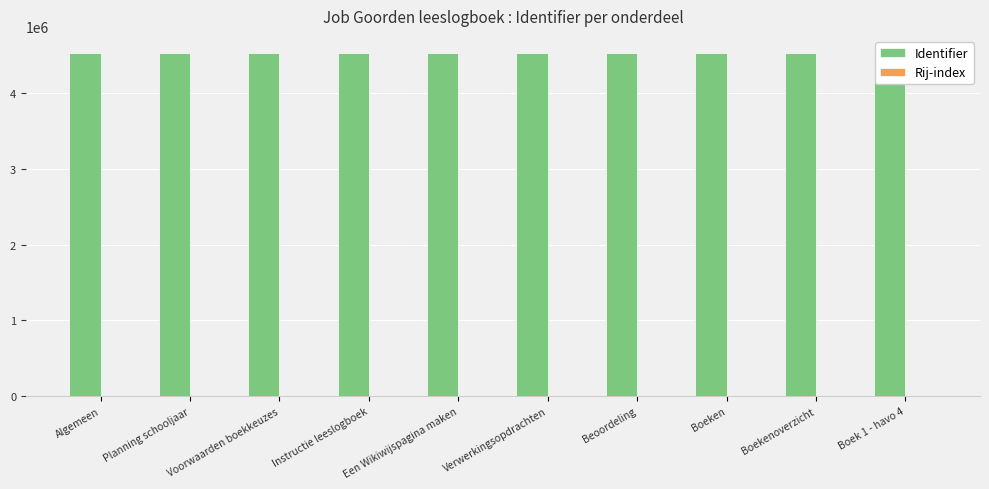

Is it true that Rij-index equals 4 at Planning schooljaar?

True